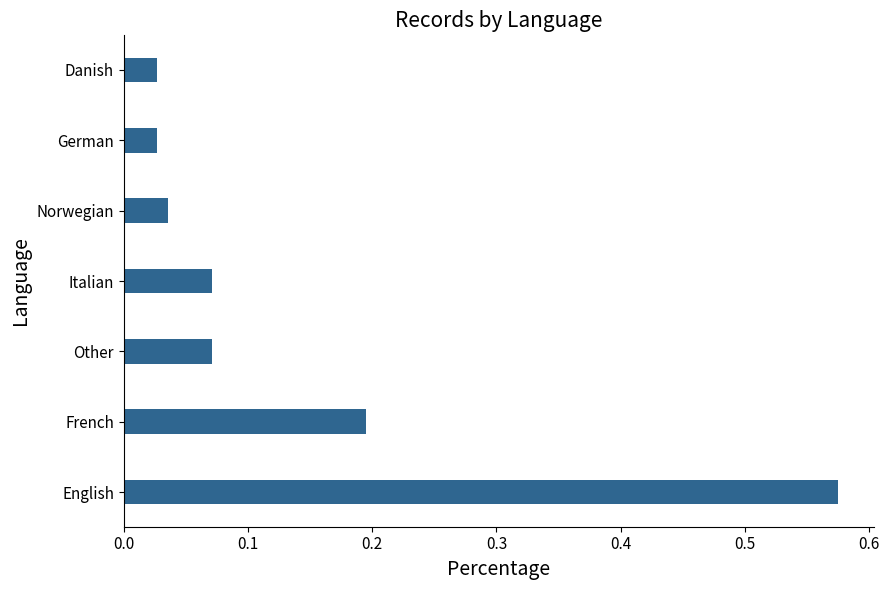

True or false: the data shows 0.3 at English.

False